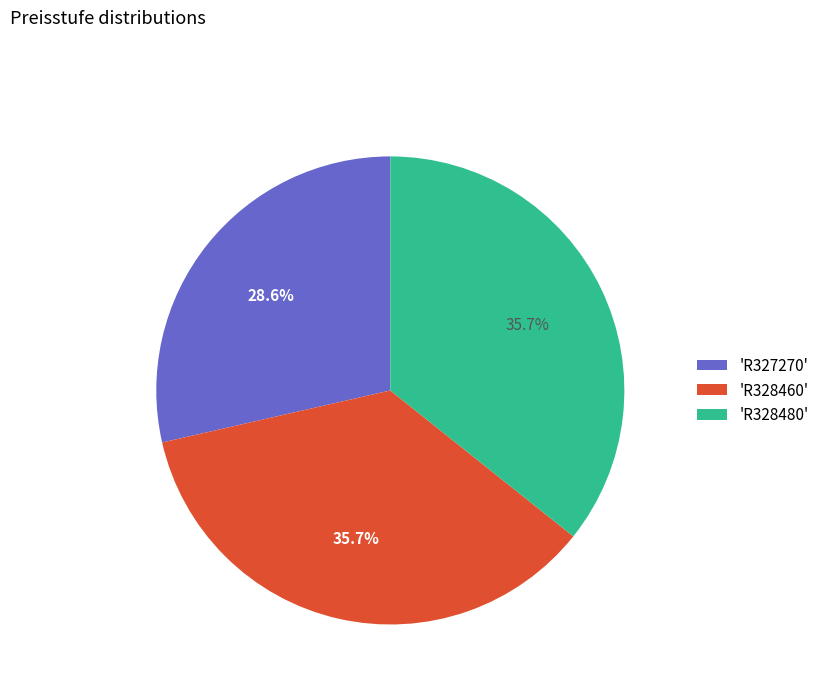

Is there any slice that represents more than half of the pie?

No